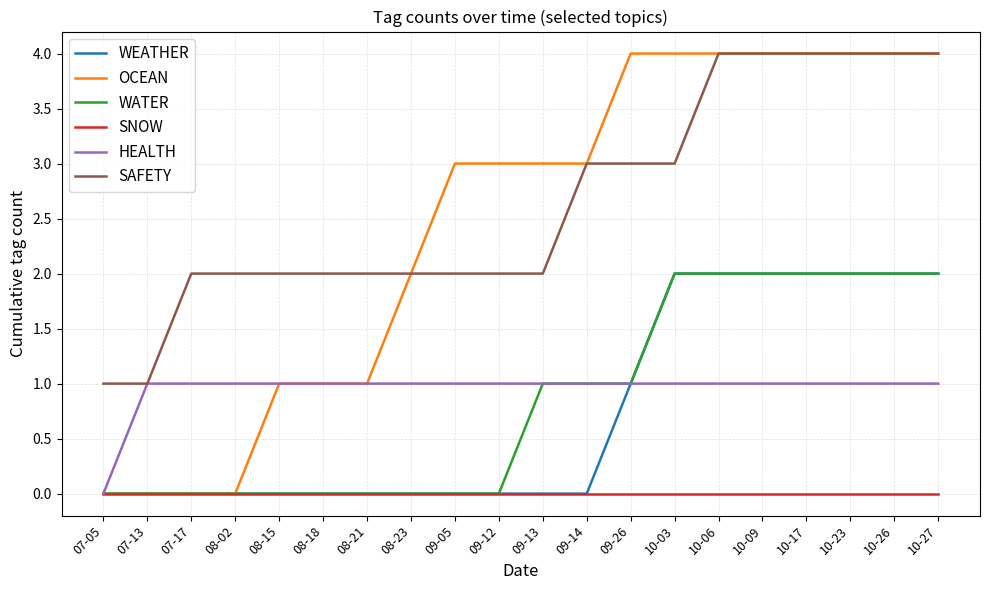

What is the spread (max minus min) of values at 10-17?

4